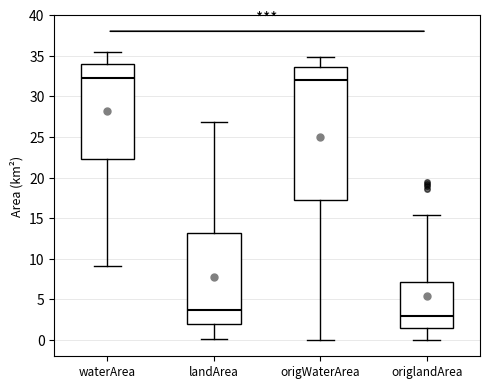

Where does the lower whisker of the box for origWaterArea end on the y-axis? The values are not printed on the chart, so give them approximately, as read against the axis.

0.0